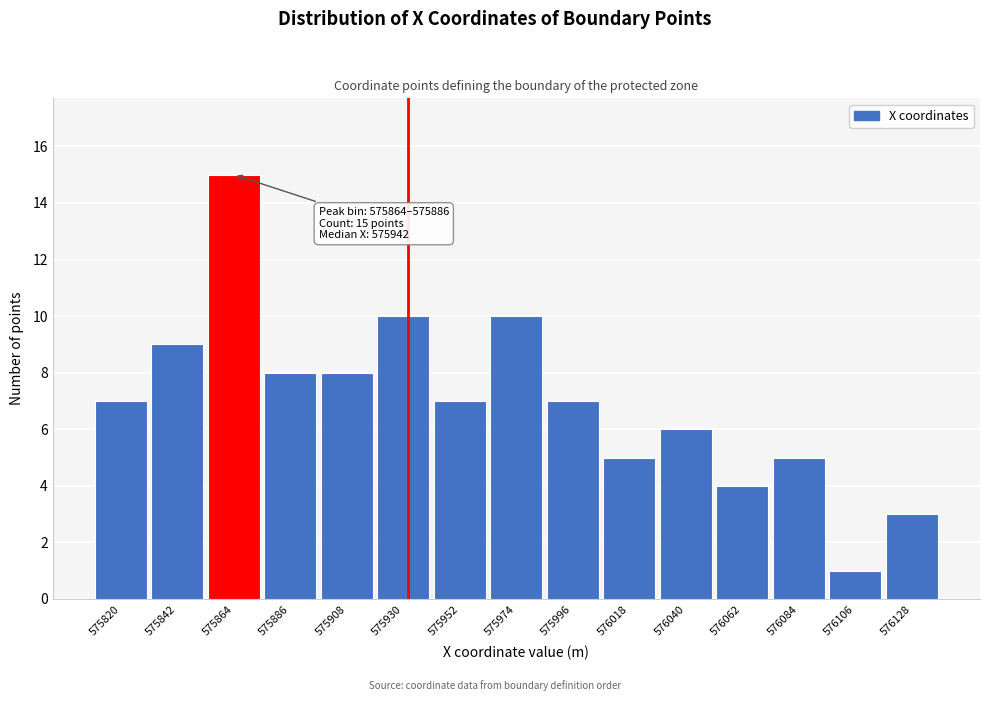

Reading right to left, transcribe all the data shown in this chart.

3	1	5	4	6	5	7	10	7	10	8	8	15	9	7